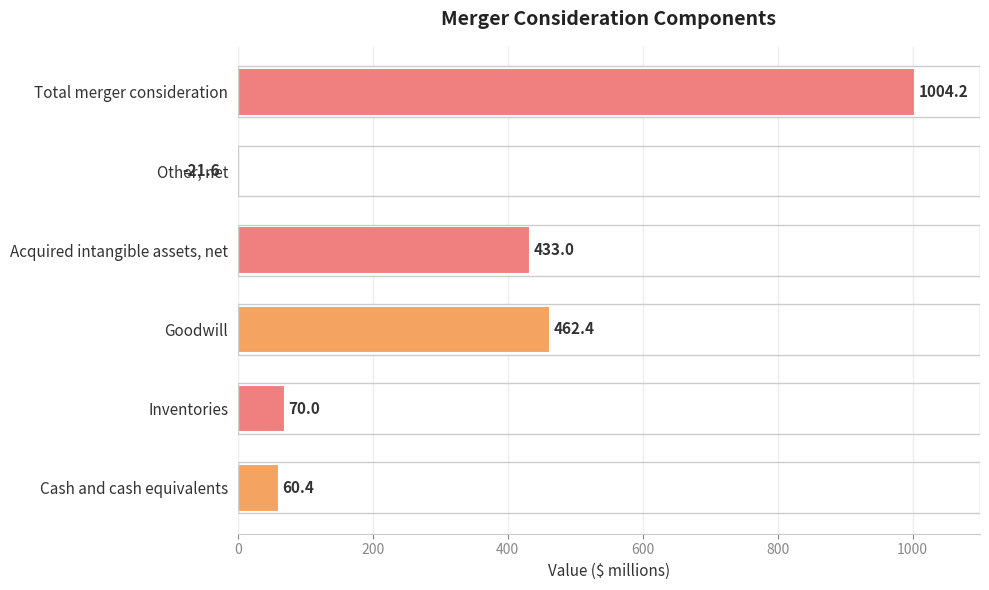

How many positive values are there?

5